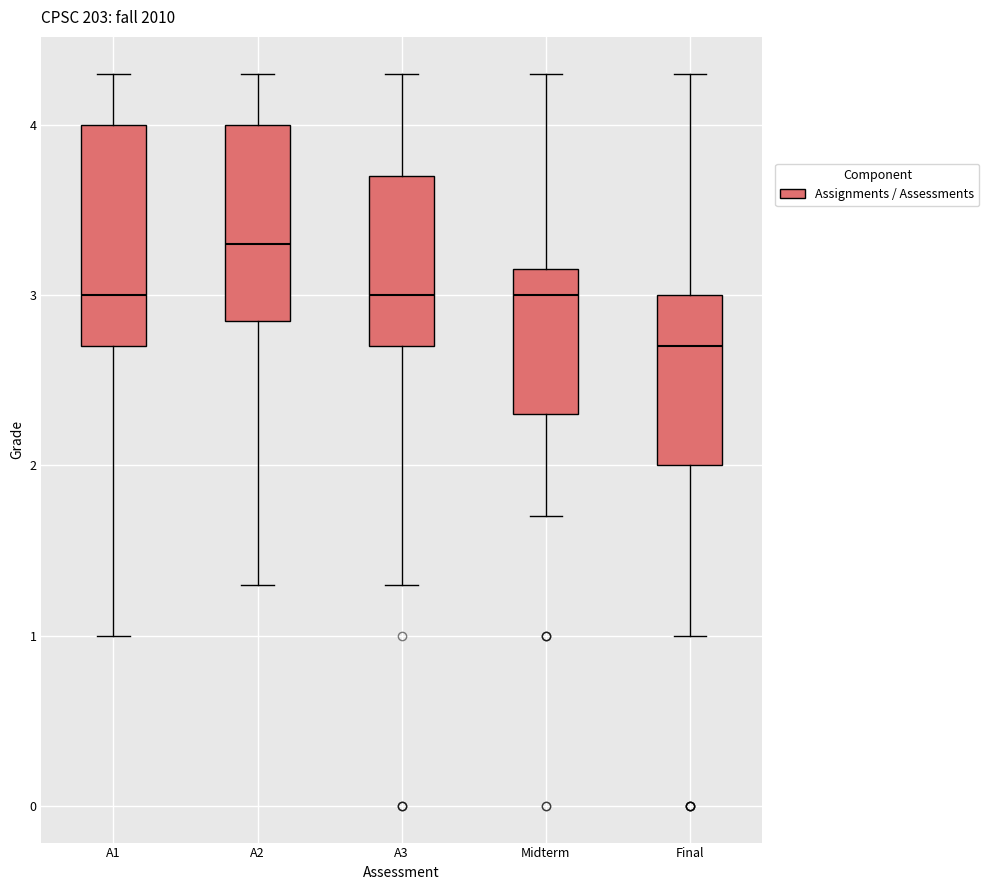

Which box has the highest median line?

A2